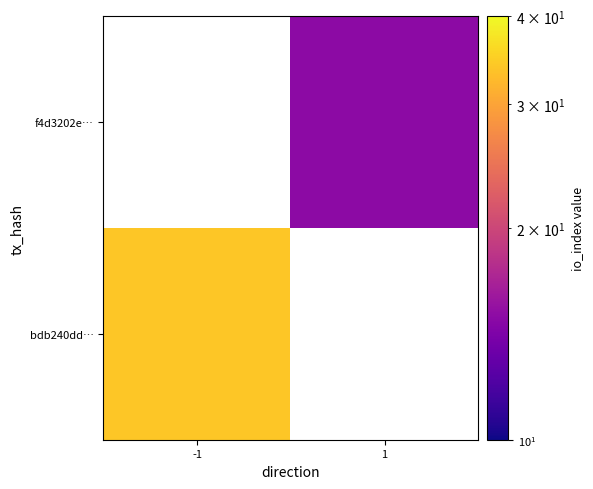

At which category does the chart reach its minimum across all series?

1